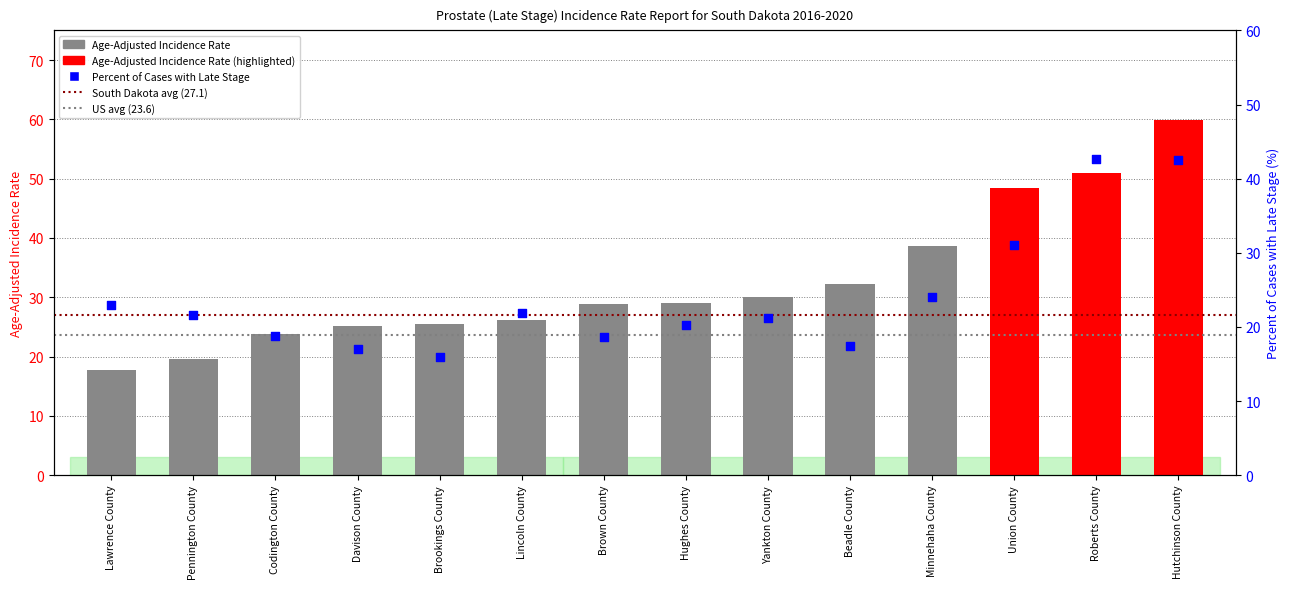

Which series contains the highest Y value?

Age-Adjusted Incidence Rate